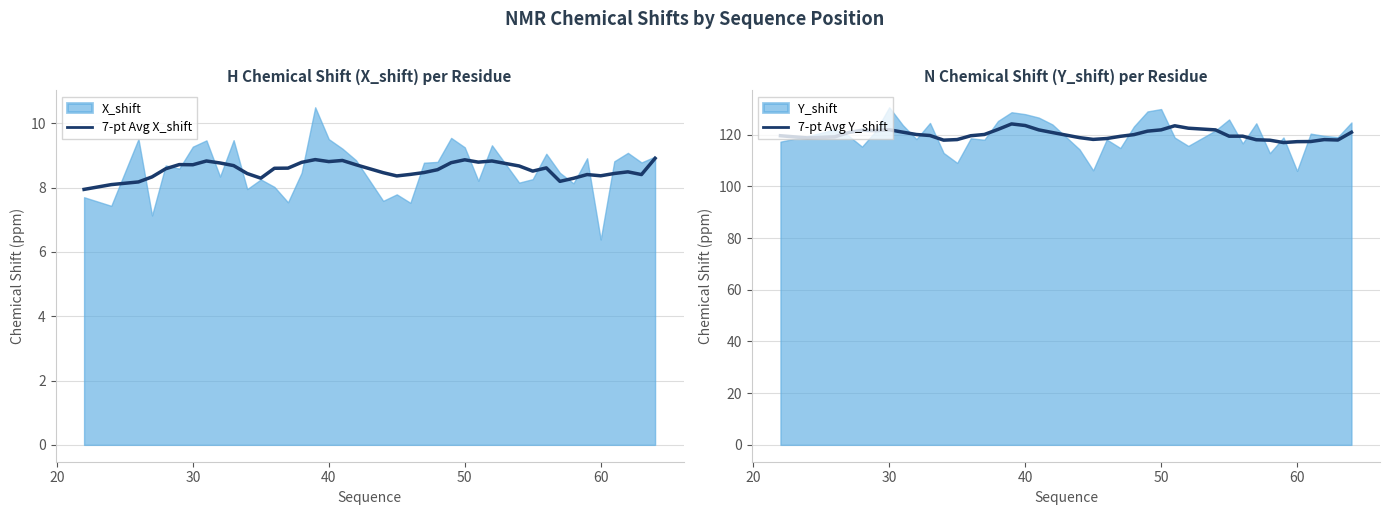

The value of 7-pt Avg X_shift at 50 is 13.6. True or false?

False